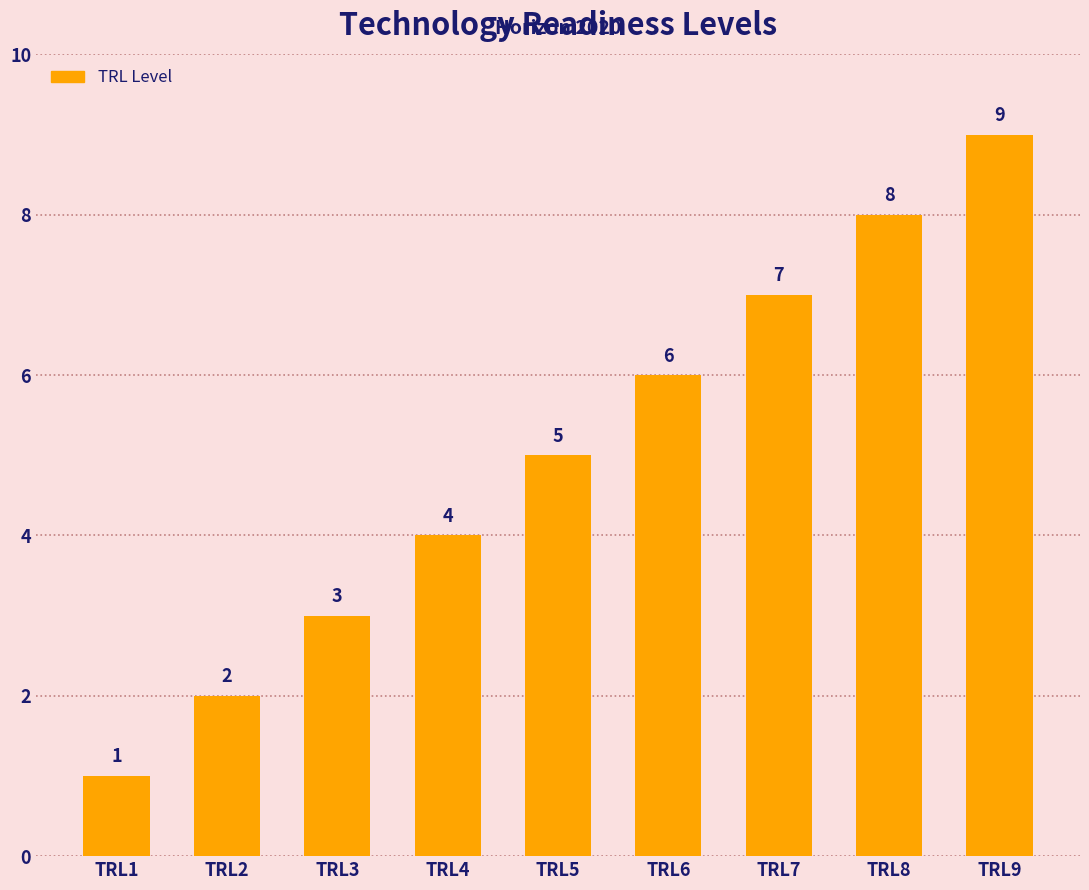

Rank the categories by value from lowest to highest.

TRL1, TRL2, TRL3, TRL4, TRL5, TRL6, TRL7, TRL8, TRL9